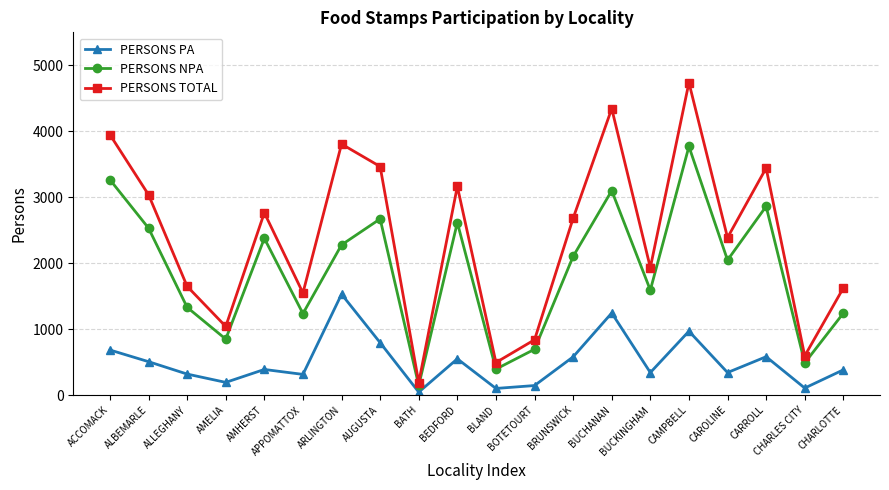

What is the maximum value shown in the chart?

4737